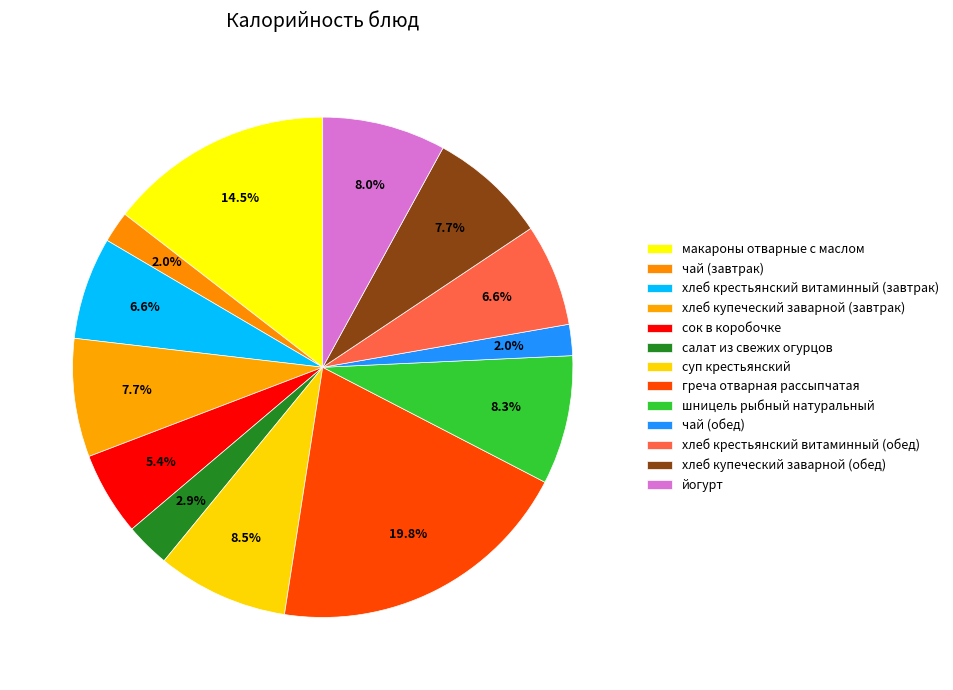

How many segments does this pie chart have?

13